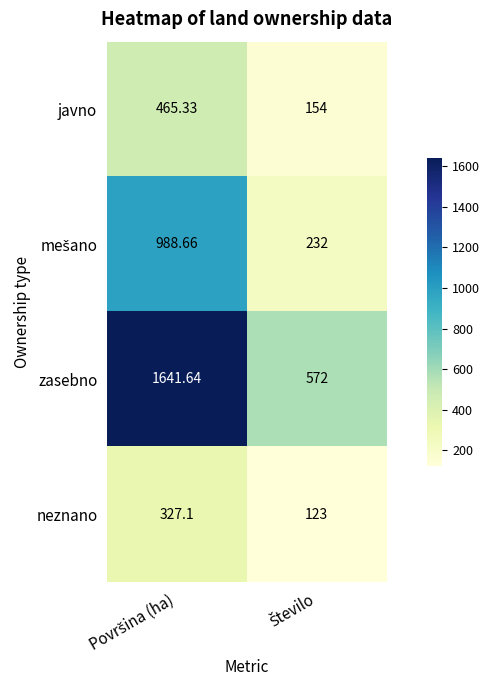

Which series has the largest range (max minus min)?

zasebno